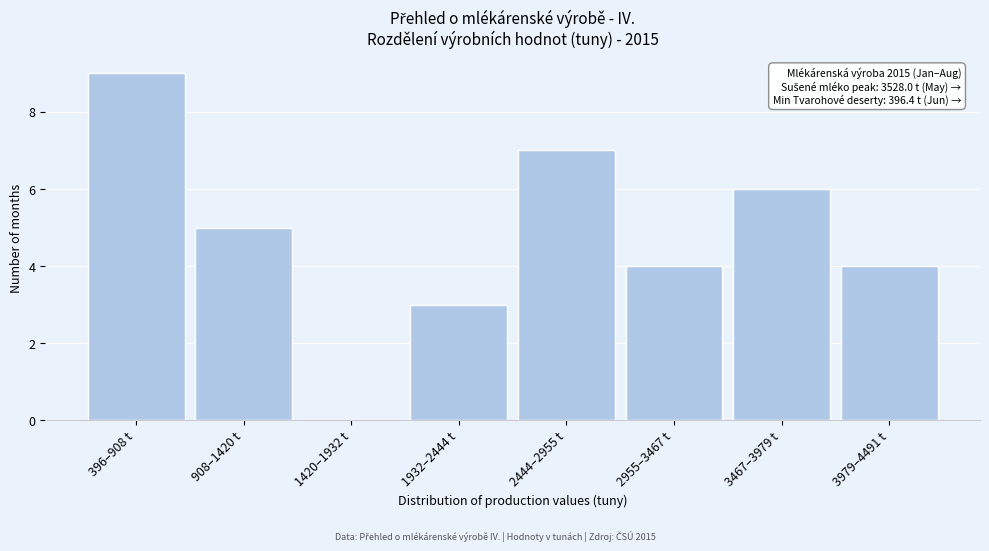

Reading left to right, extract all data points from this chart.

396–908 t=9	908–1420 t=5	1420–1932 t=0	1932–2444 t=3	2444–2955 t=7	2955–3467 t=4	3467–3979 t=6	3979–4491 t=4